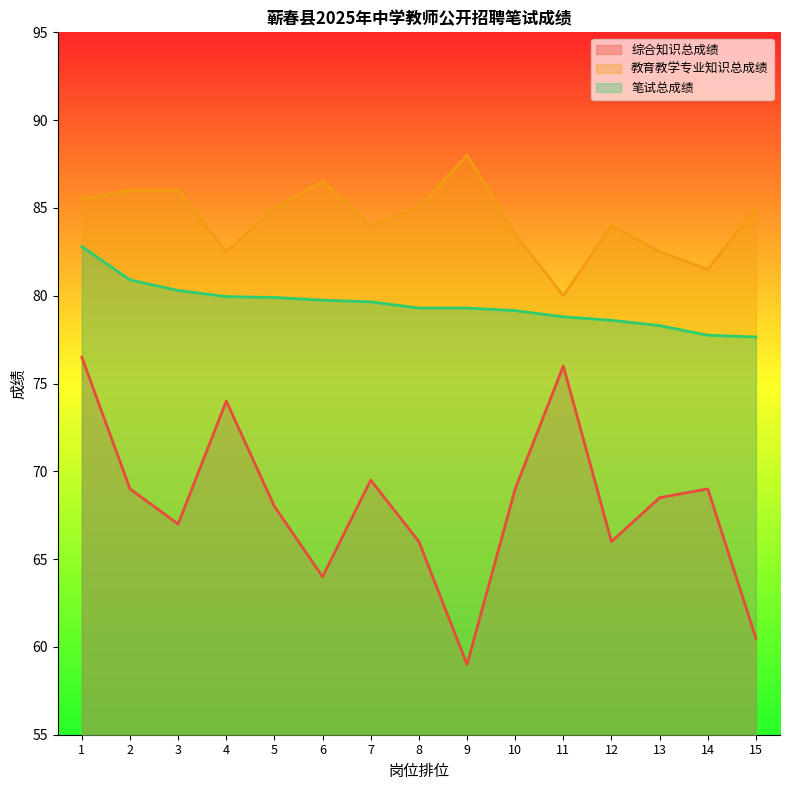

At which category is the sum across all series the highest?

1